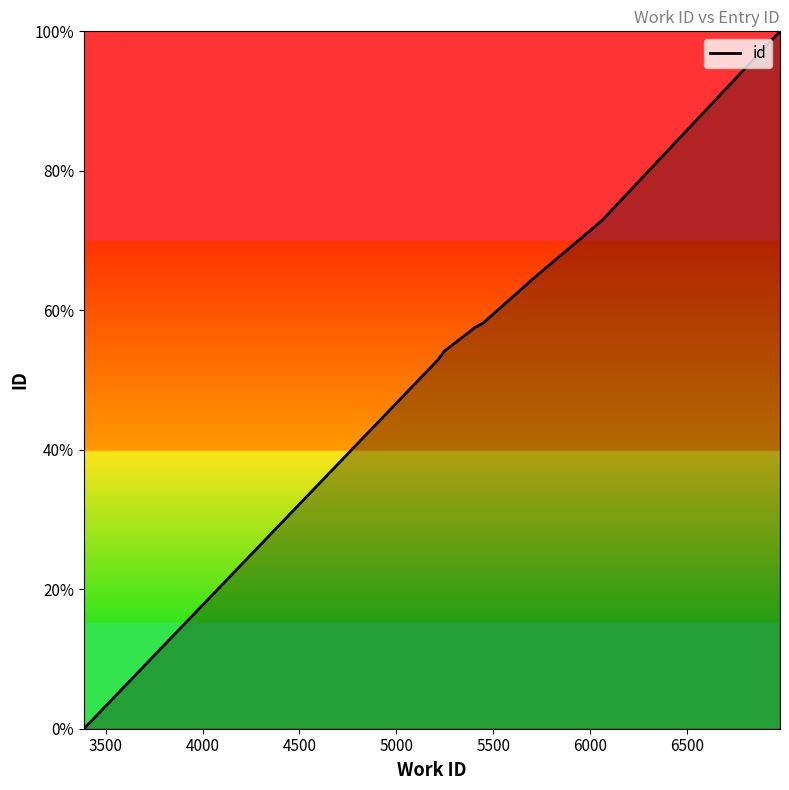

What is the difference between the maximum and minimum values?

100.0